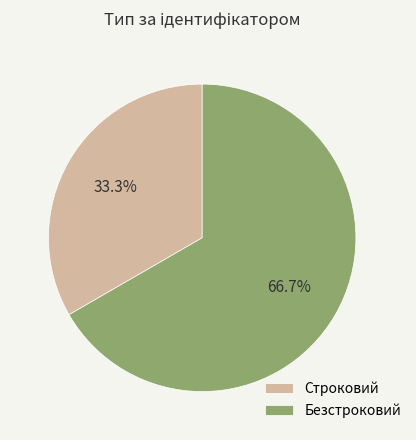

Which slice is the smallest?

Строковий